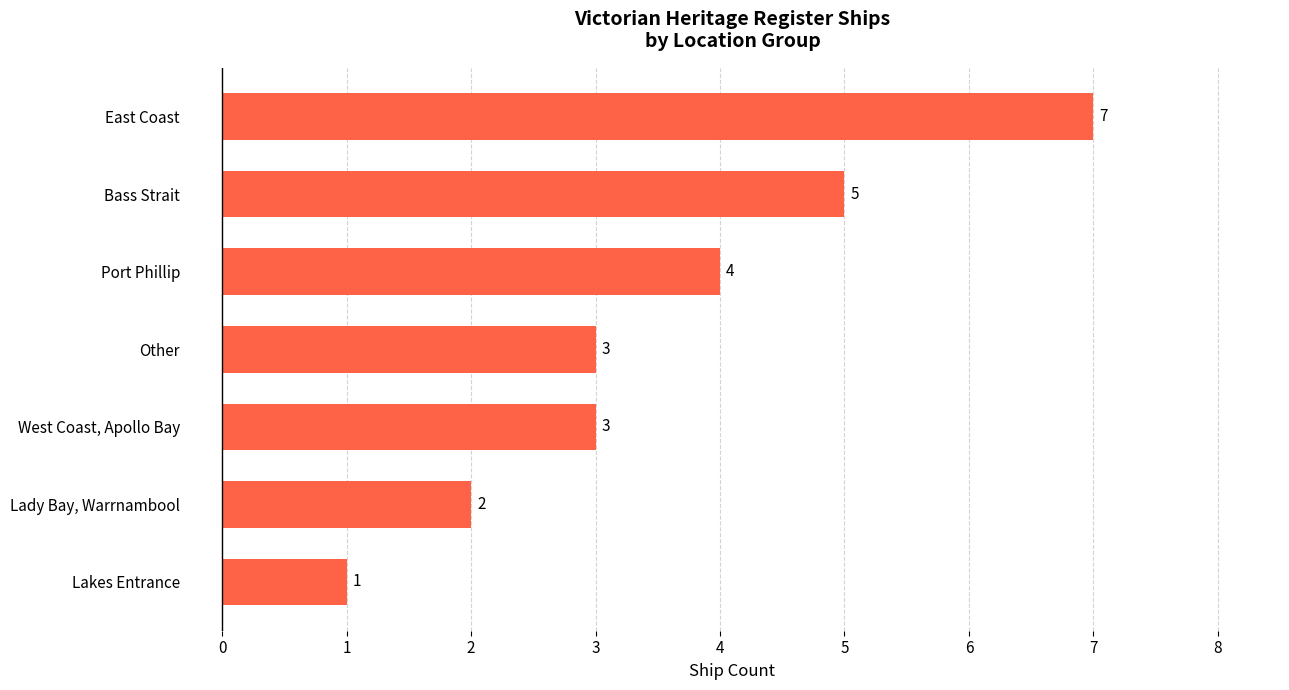

Count the values in the range 2 to 5.

5